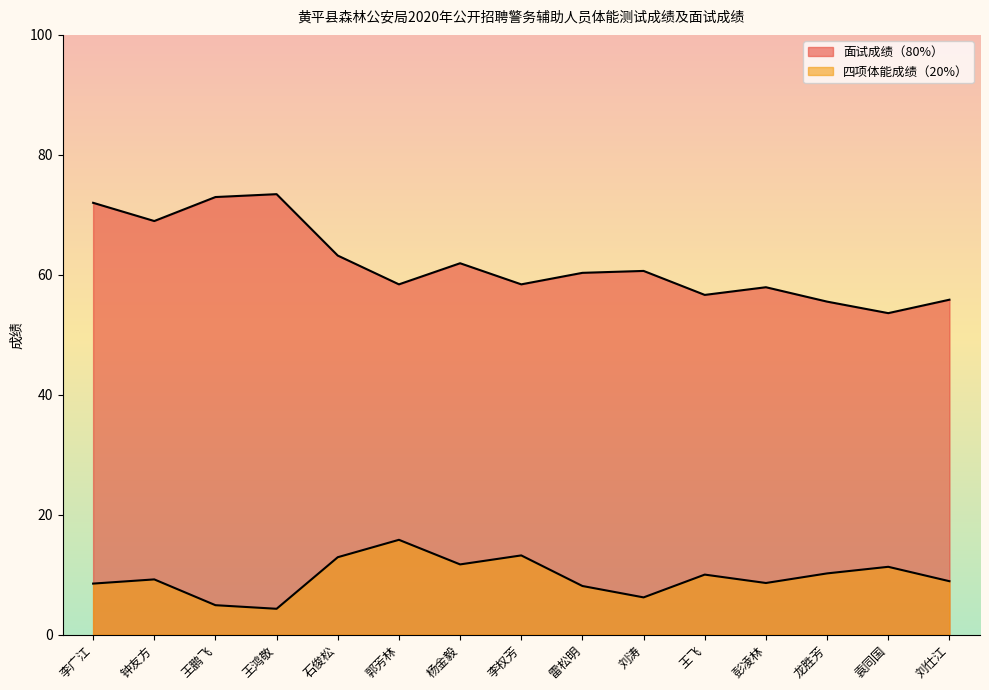

True or false: 面试成绩（80%） and 四项体能成绩（20%） cross at least once.

False